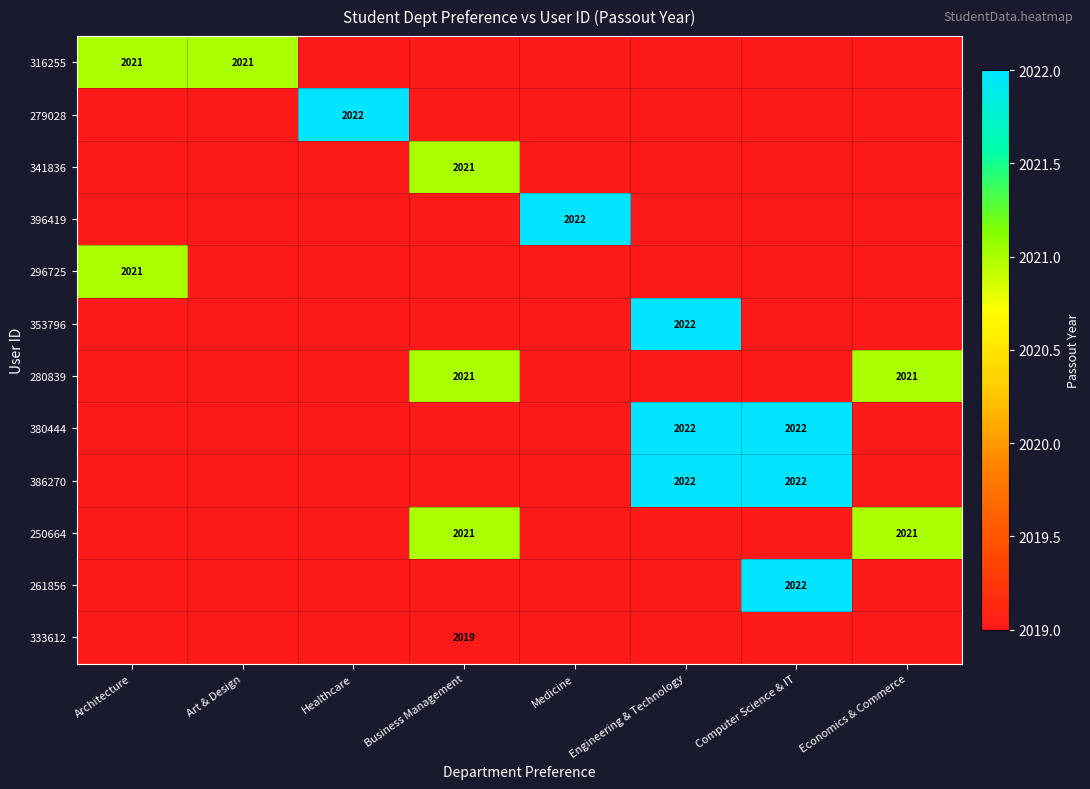

How many data points does each series have?

8